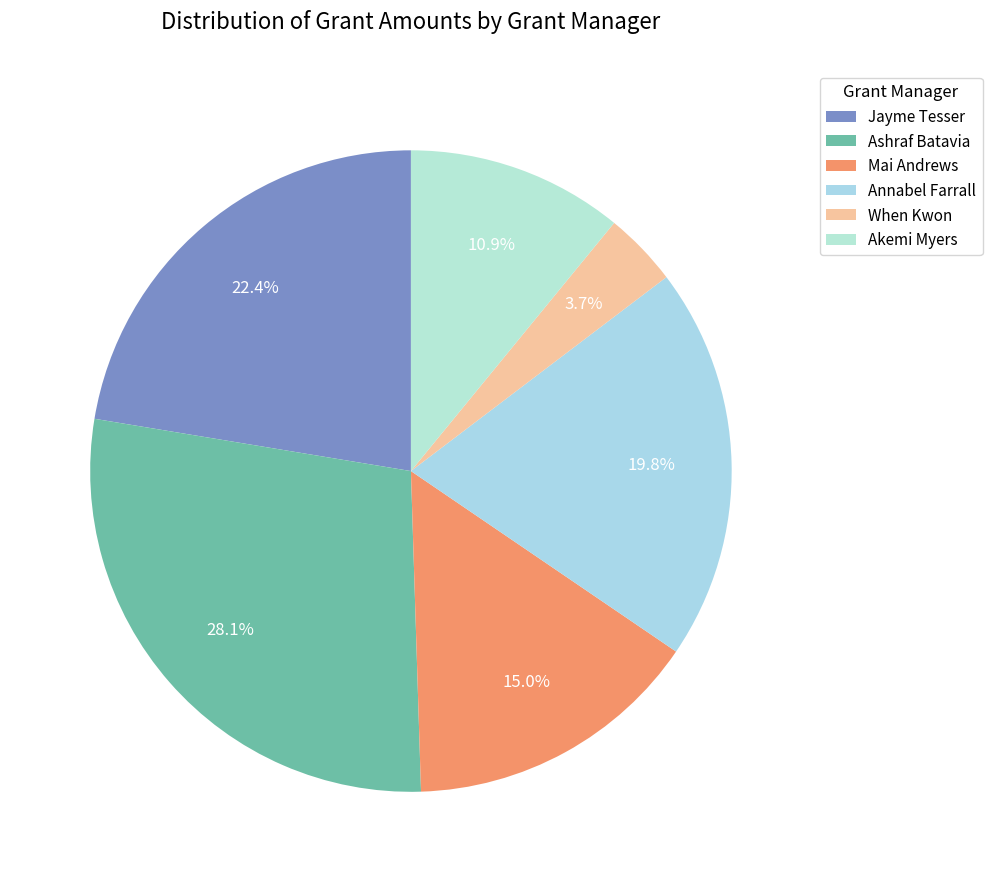

How many segments does this pie chart have?

6